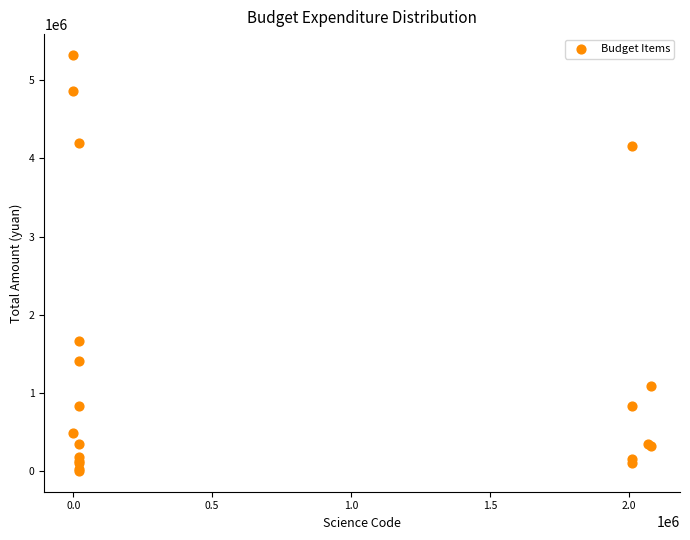

What Y value in the scatter plot is closest to 2663017?

1663227.1